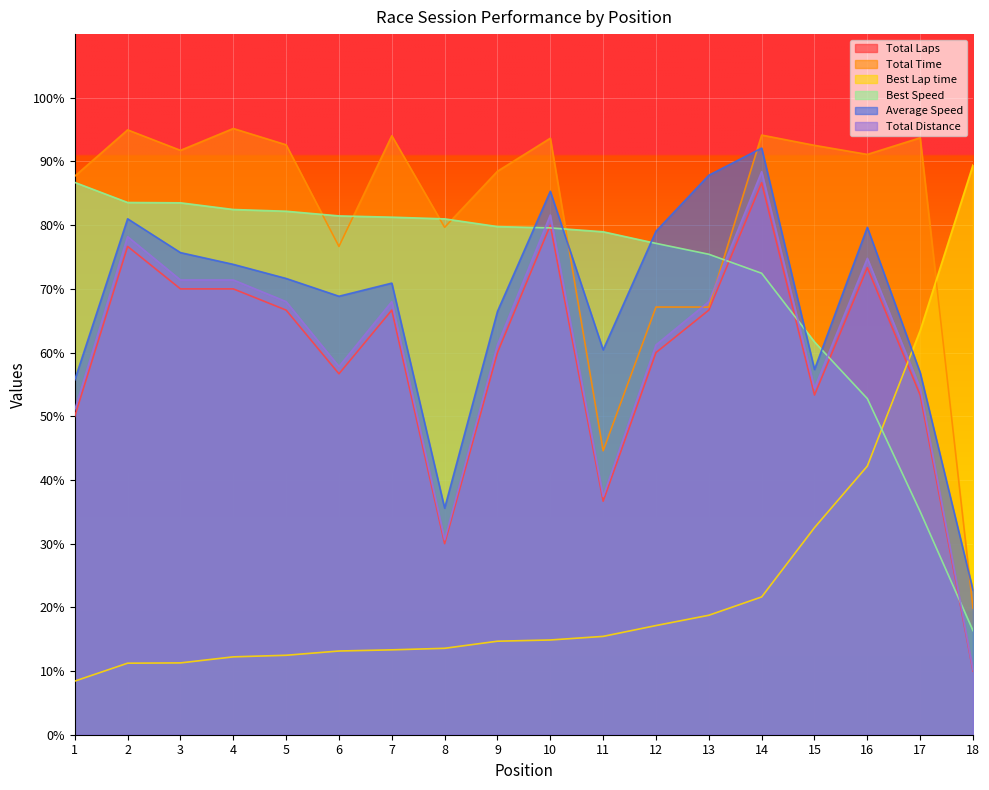

True or false: Total Distance and Total Time cross at least once.

True